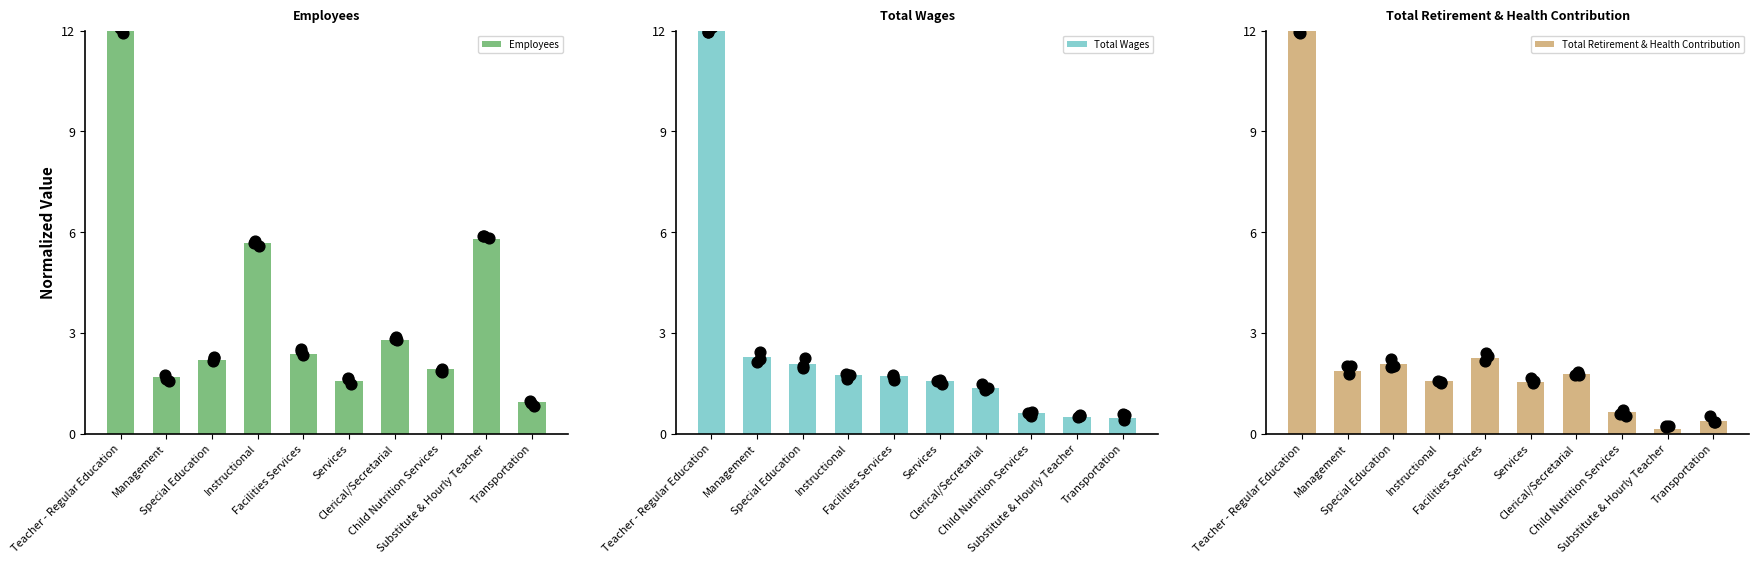

Which series contains the lowest Y value?

Total Retirement & Health Contribution